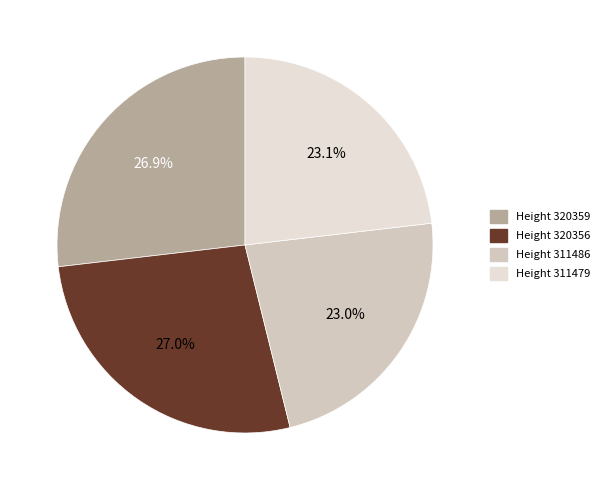

True or false: Height 320356 accounts for 27% of the total.

True